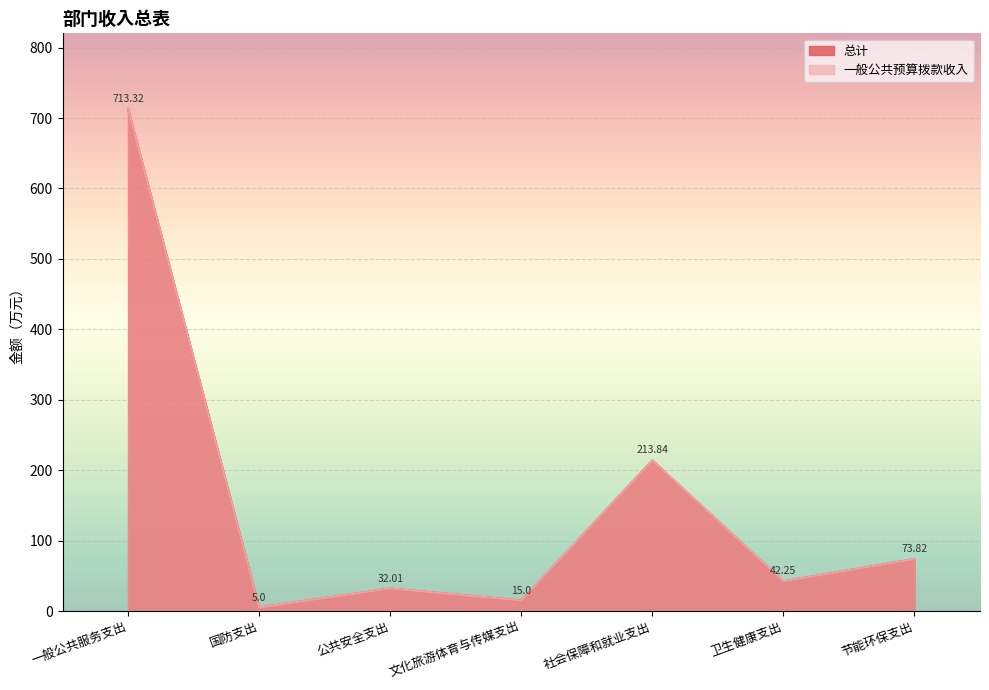

What is the sum of all 一般公共预算拨款收入 values?

1095.2